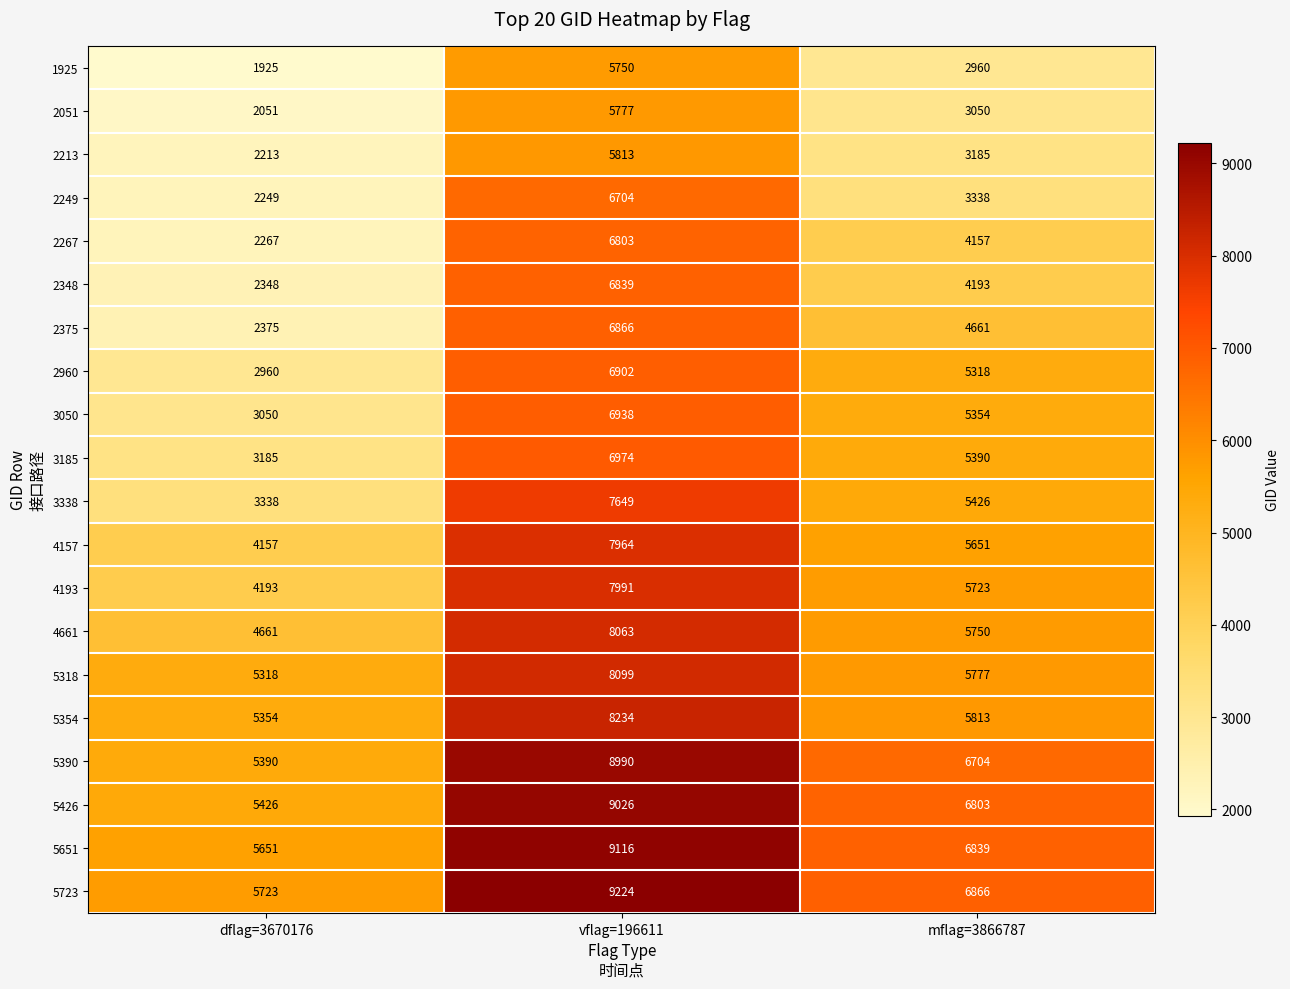

What is the sum of the 5723 values at mflag=3866787 and vflag=196611?

16090